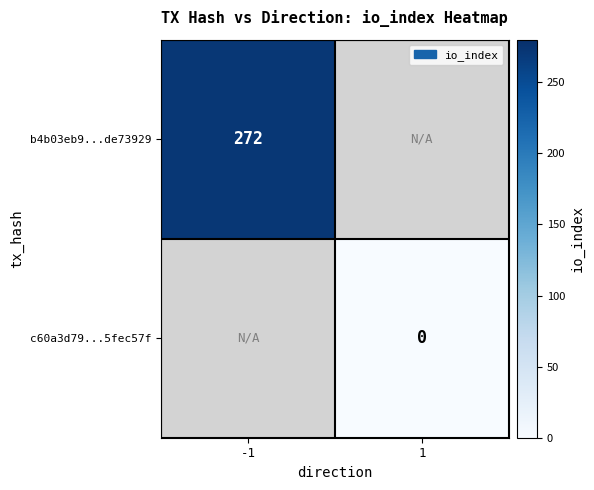

Which label corresponds to the largest value in the chart?

-1